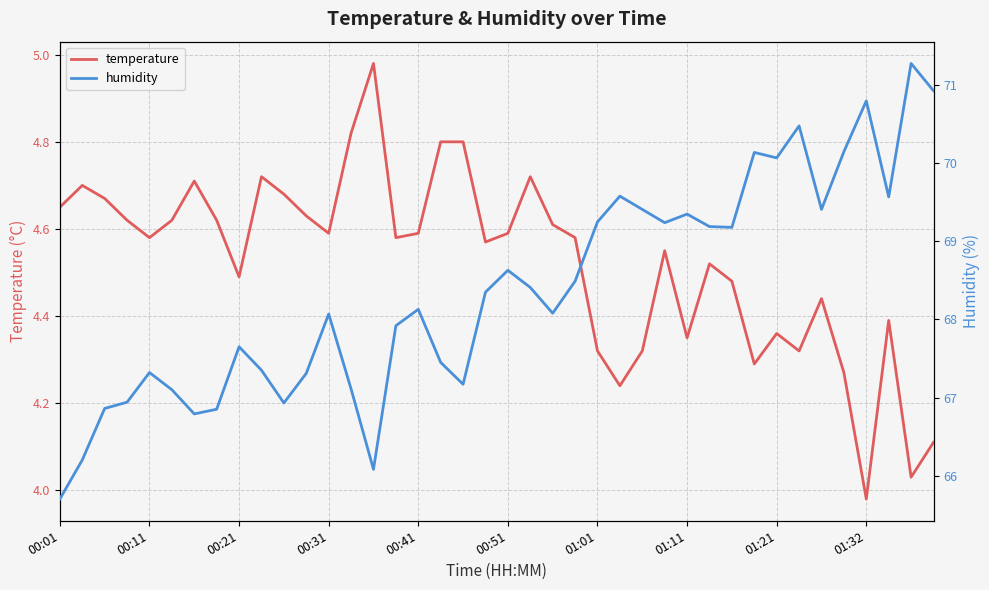

True or false: temperature and humidity intersect in this chart.

False